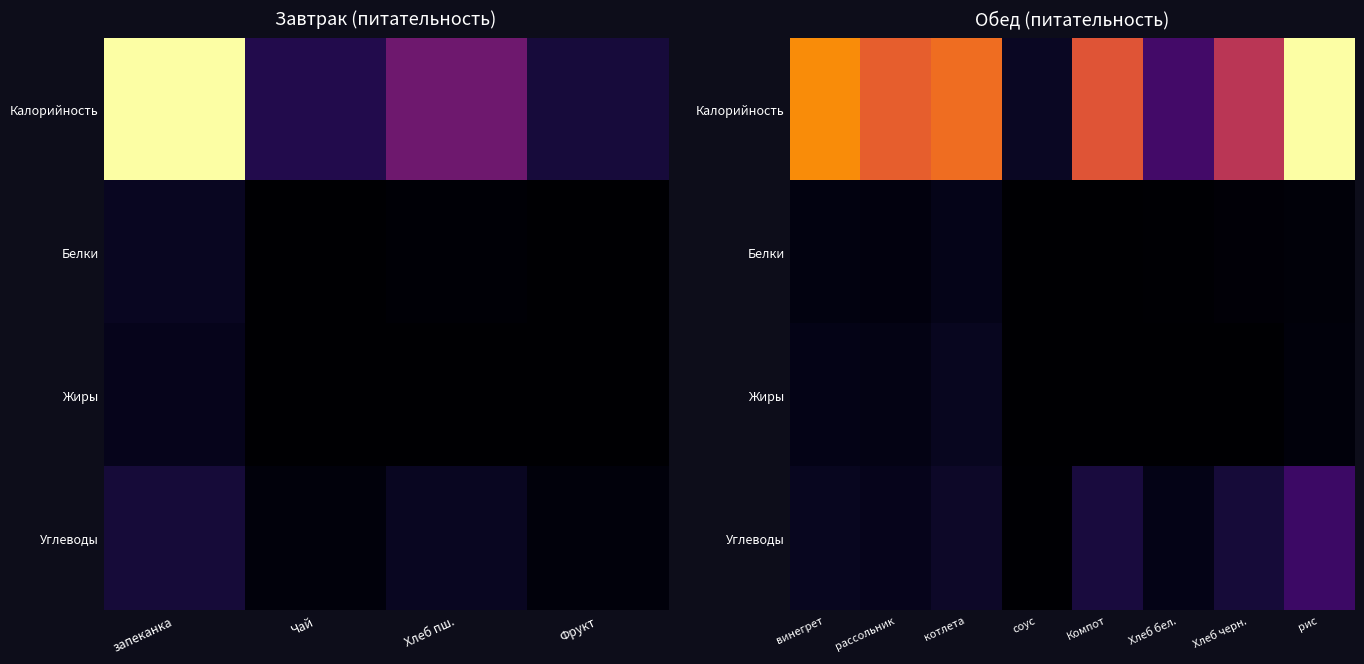

Is it true that Жиры equals 0.1 at Компот?

False